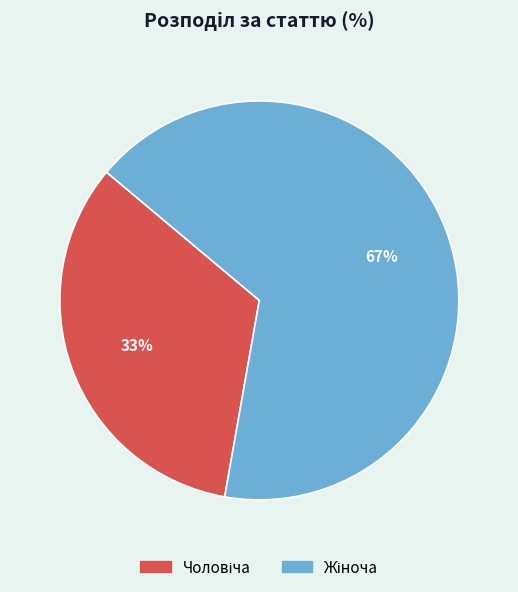

Is there any slice that represents more than half of the pie?

Yes